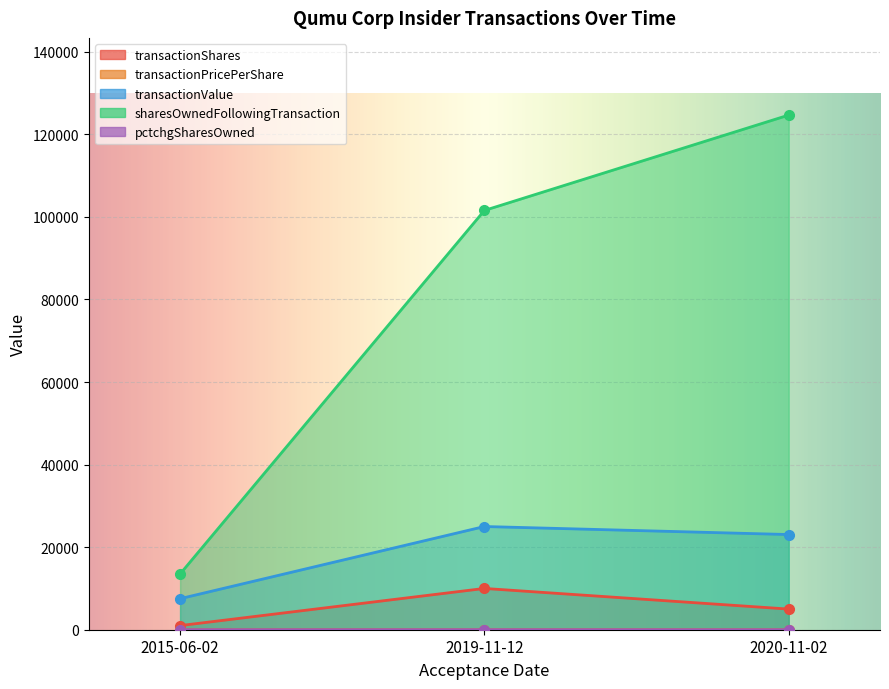

Is it true that sharesOwnedFollowingTransaction equals 18002.3 at 2015-06-02?

False